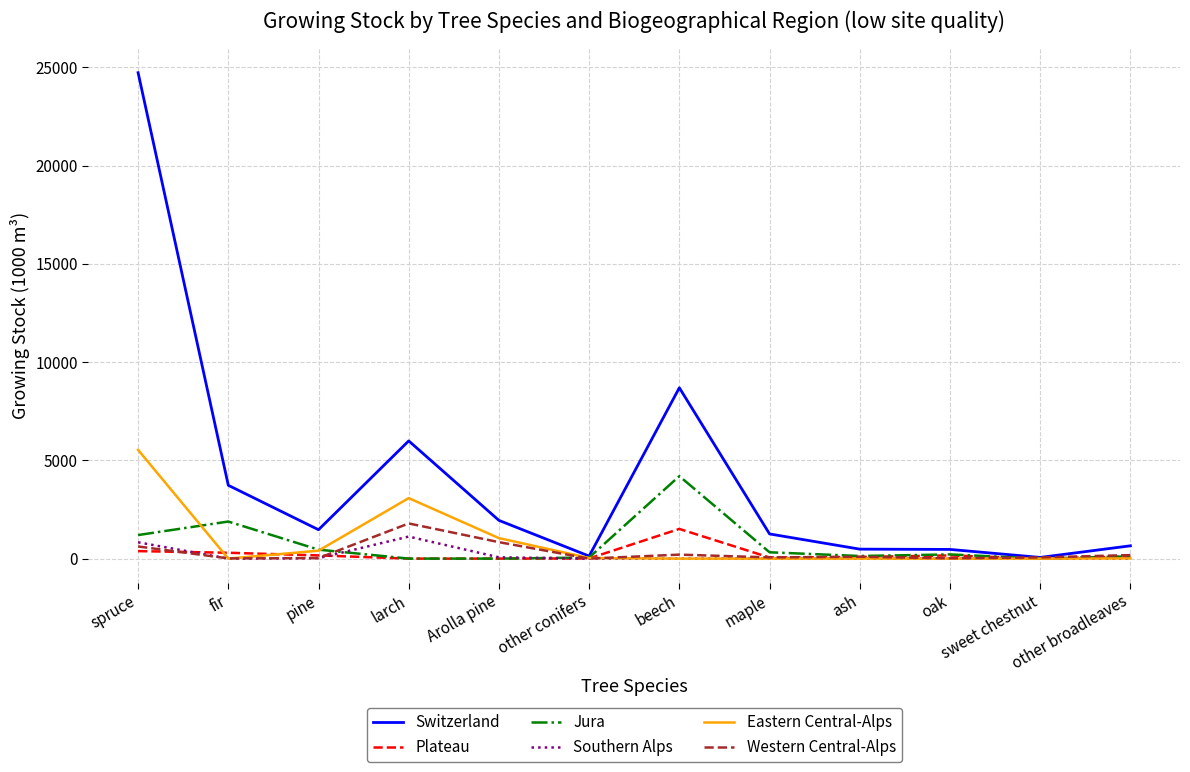

Which series has the widest spread of values?

Switzerland